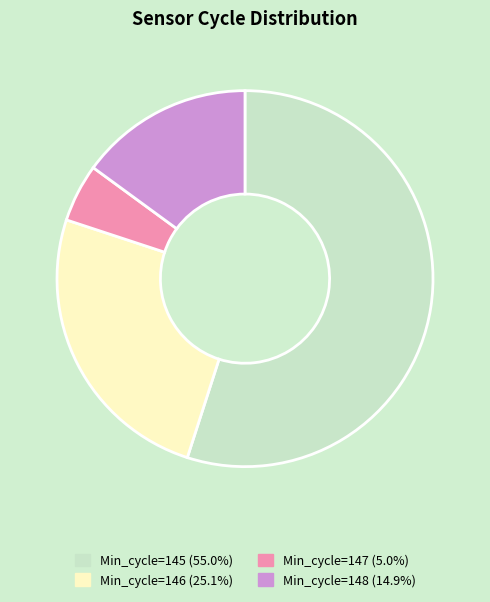

How many slices are in this pie chart?

4